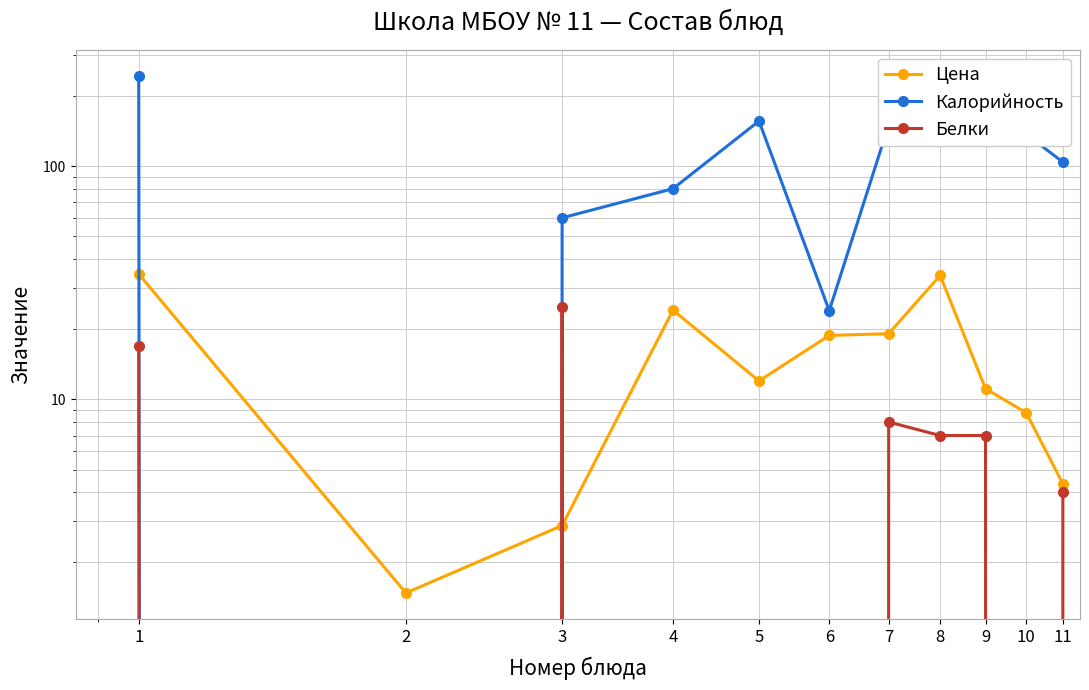

What is the total value across all series at 11?

112.3